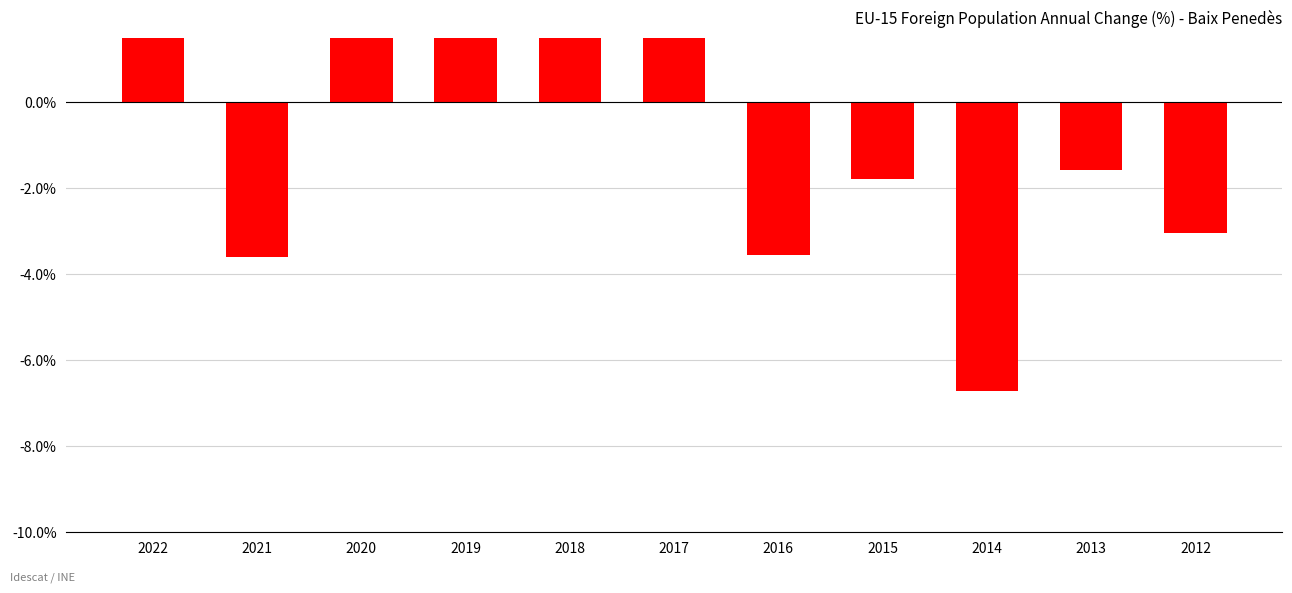

Which label corresponds to the largest value in the chart?

2020